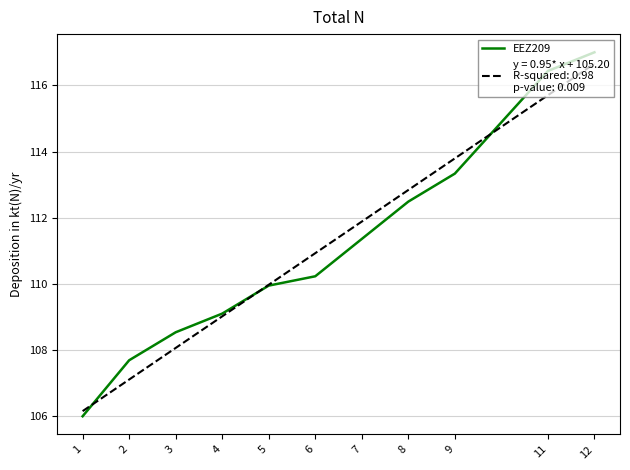

What is the difference between the maximum and minimum values?

11.0